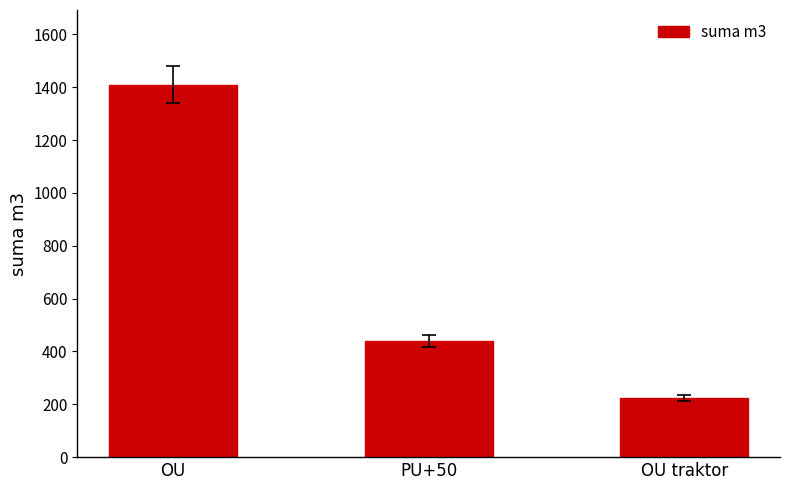

Does the chart contain stacked bars?

No